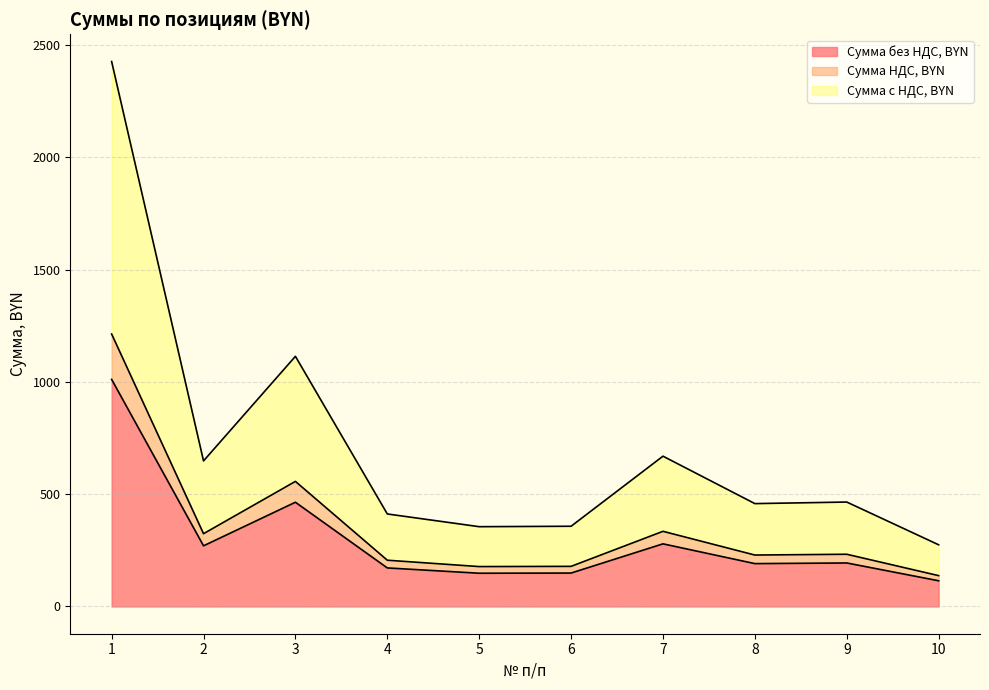

True or false: Сумма без НДС, BYN and Сумма с НДС, BYN intersect in this chart.

False